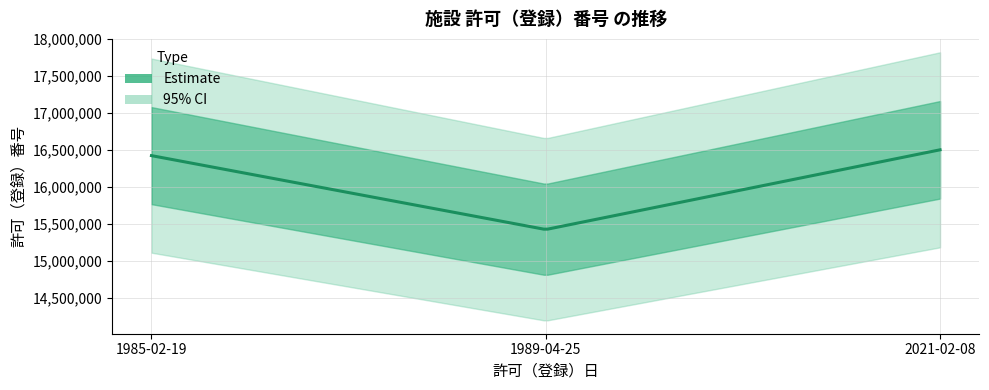

The chart shows a value of 27860094 at 2021-02-08. True or false?

False